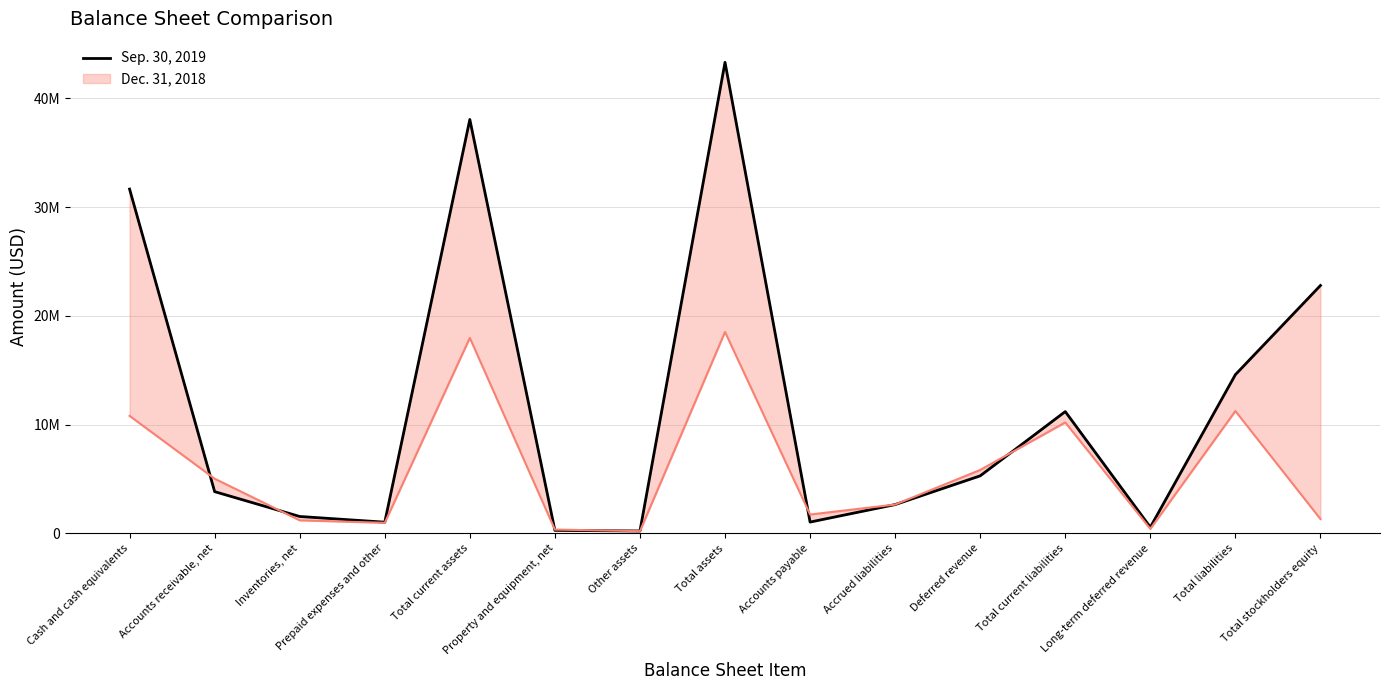

What is the difference between the values at Property and equipment, net and Total liabilities?

14317650